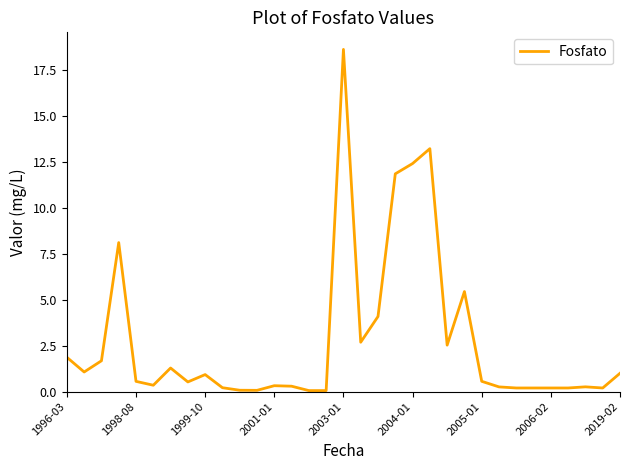

What is the difference between the maximum and minimum values?

18.6